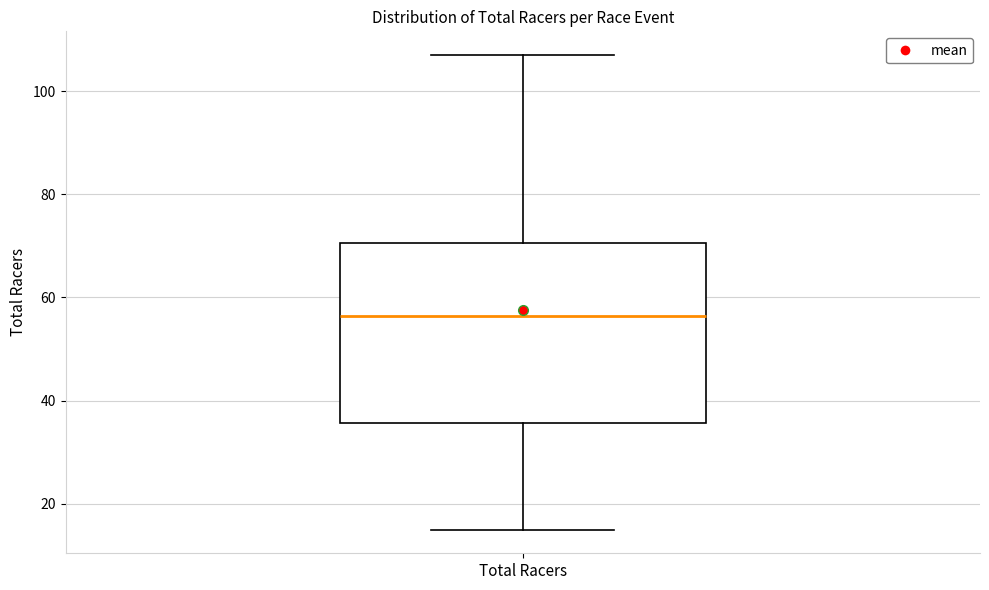

Read this box plot against the y-axis: the position of the median line, the range covered by the box, and the ends of both whiskers. The values are not printed on the chart, so give them approximately, as read against the axis.

median 56, box 36 to 70, whiskers 16 to 108